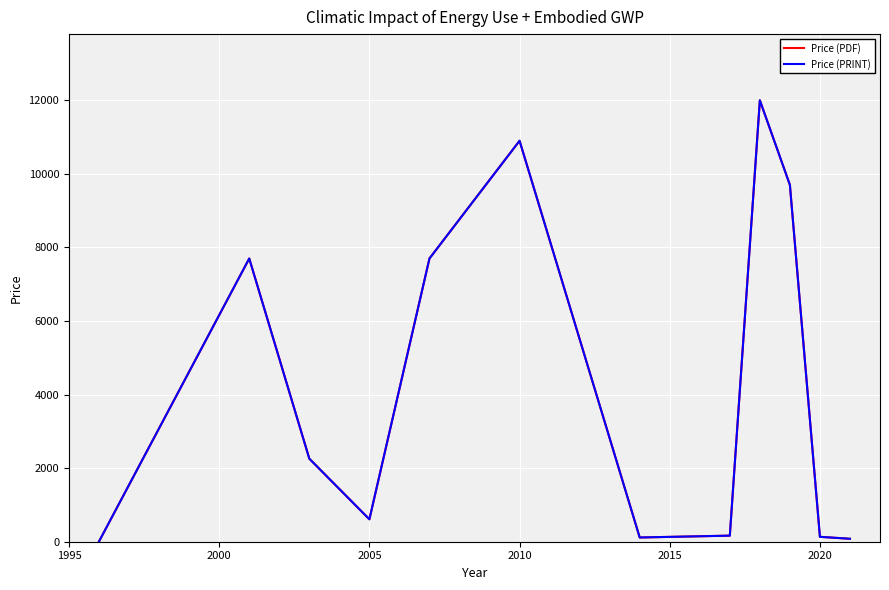

What is the value of the Price (PRINT) point at the 4th from the left?

610.0